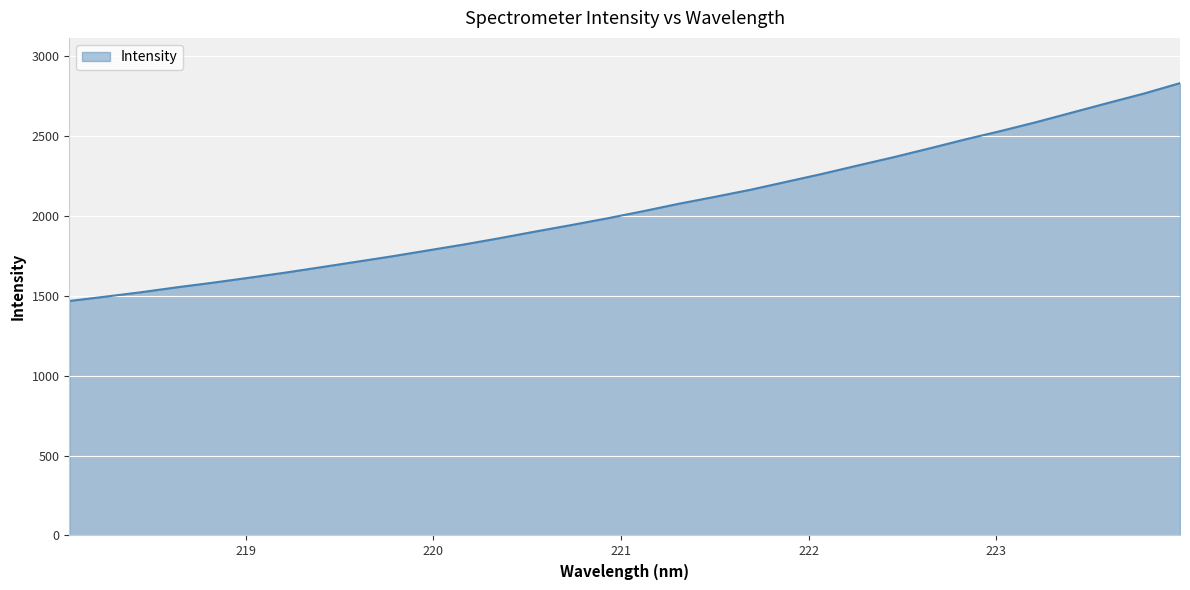

What is the greatest value displayed?

2830.6